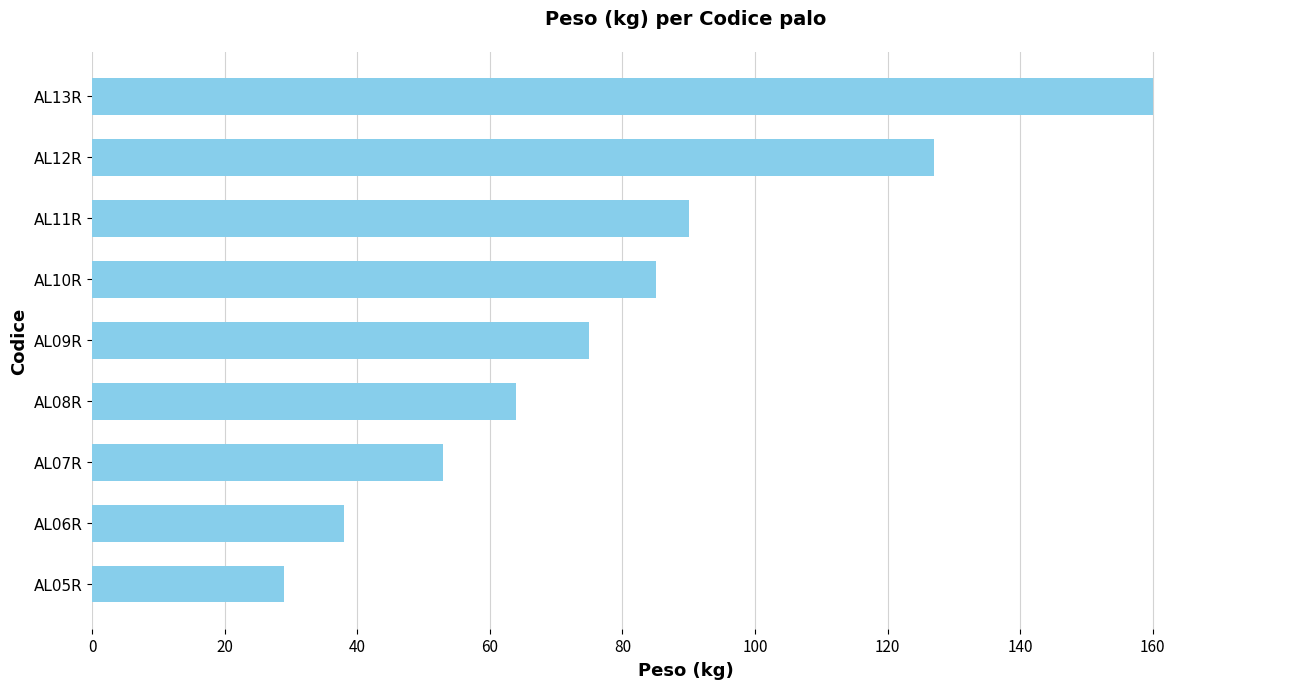

Are the bars grouped side by side (vs. stacked)?

No